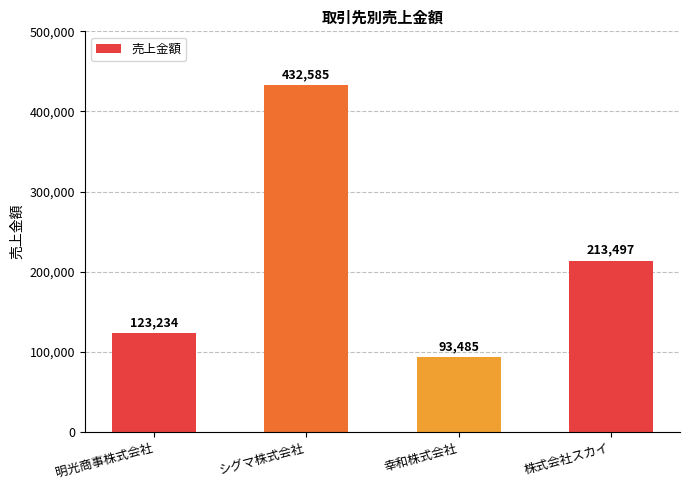

What is the average value?

215700